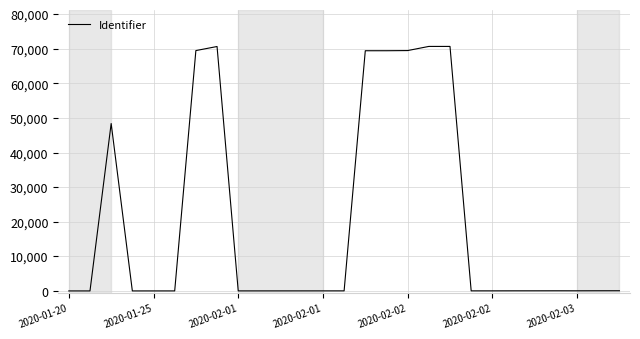

What is the maximum value shown in the chart?

70688